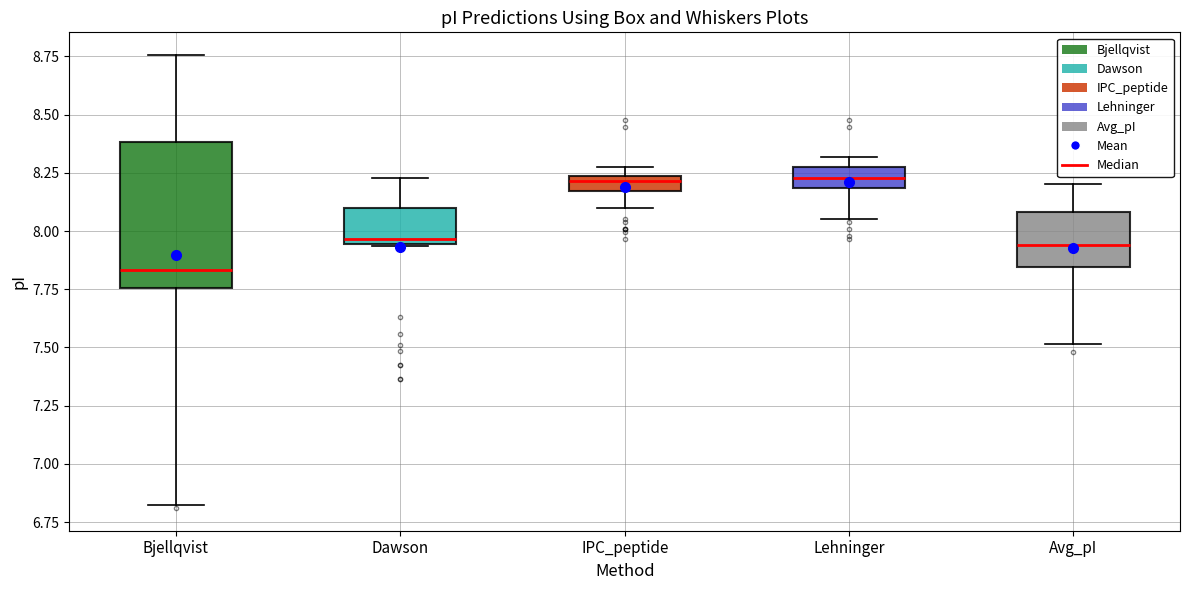

Where does the lower whisker of the box for Avg_pI end on the y-axis? The values are not printed on the chart, so give them approximately, as read against the axis.

7.50